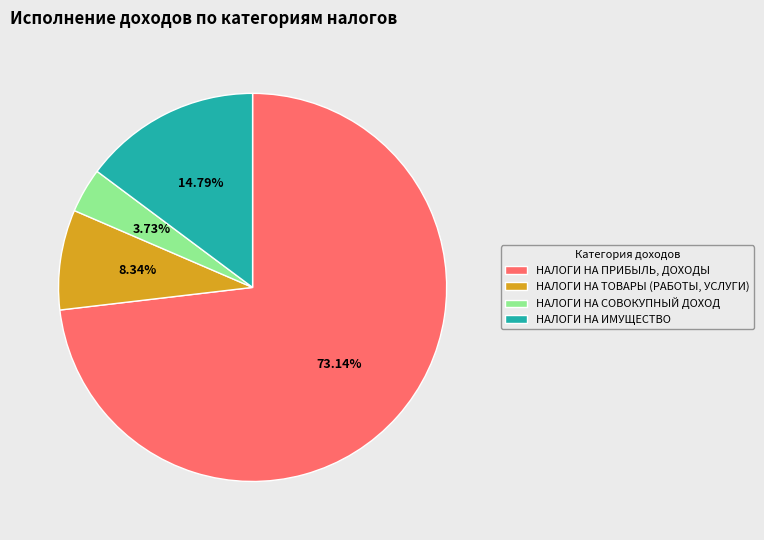

To the nearest percent, what portion does НАЛОГИ НА ТОВАРЫ (РАБОТЫ, УСЛУГИ) represent?

8%